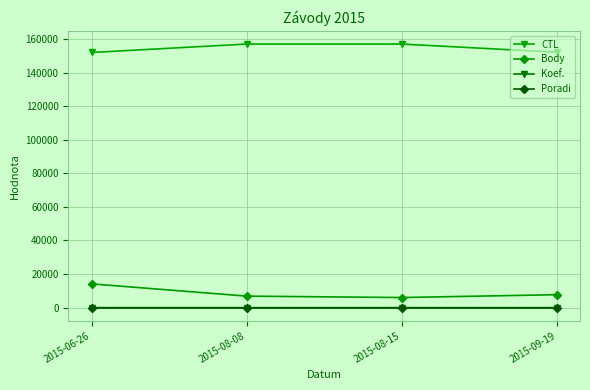

What is the greatest value displayed?

157036